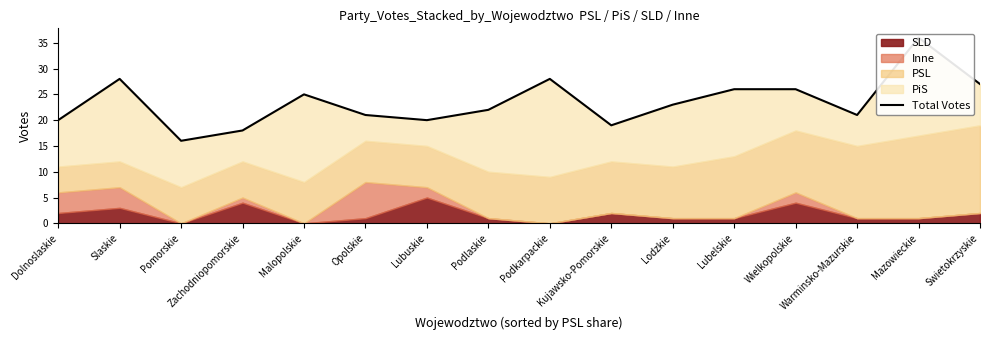

Is it true that the value at Mazowieckie is 60?

False